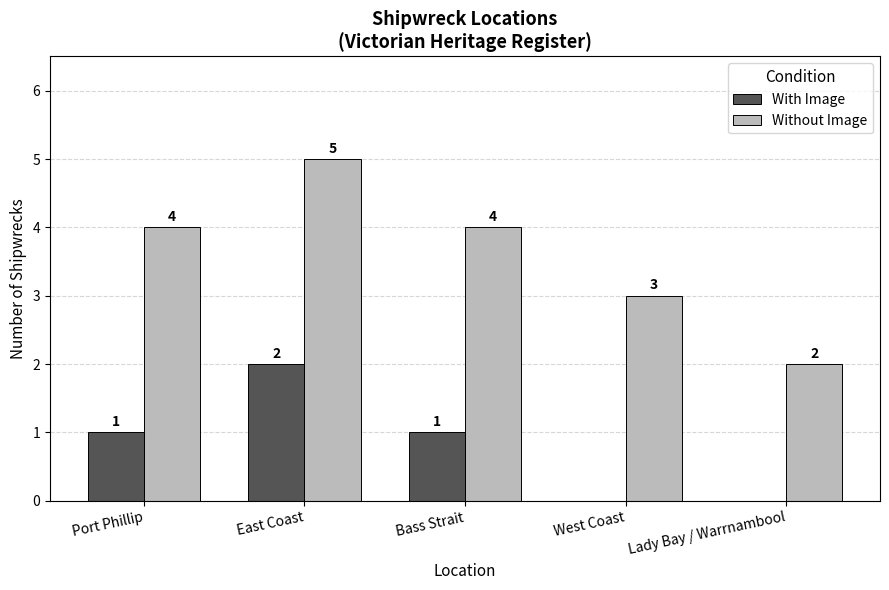

How many series are shown in this chart?

2